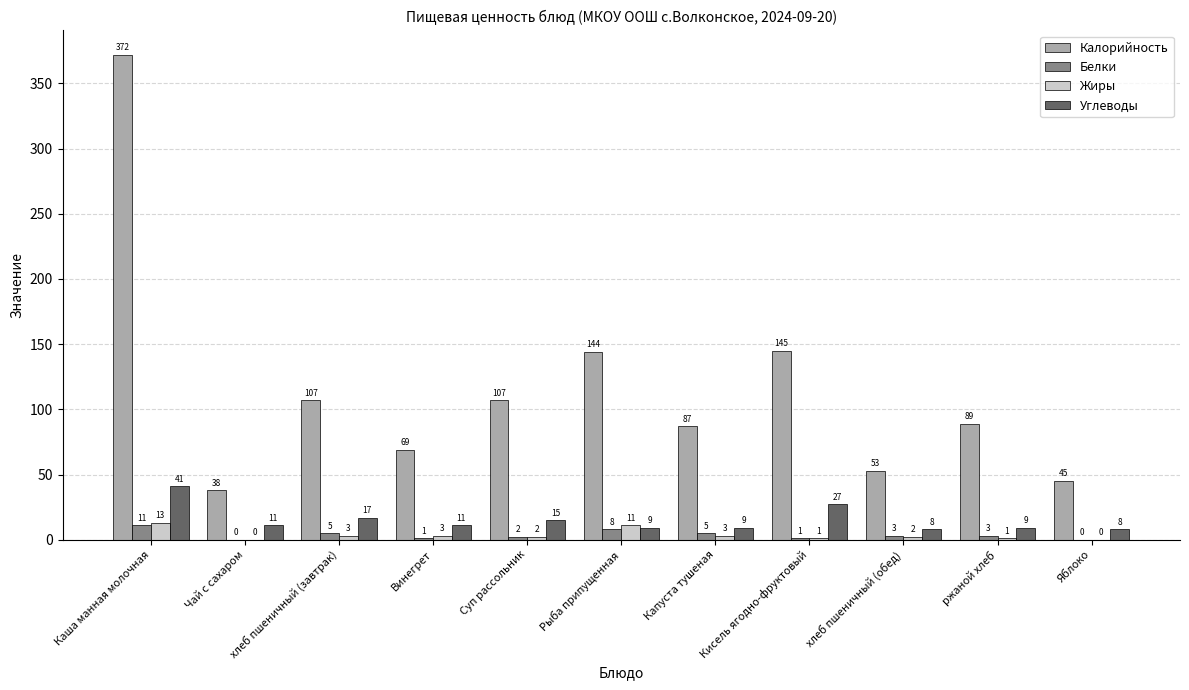

At which label is Калорийность closest to 205?

Кисель ягодно-фруктовый